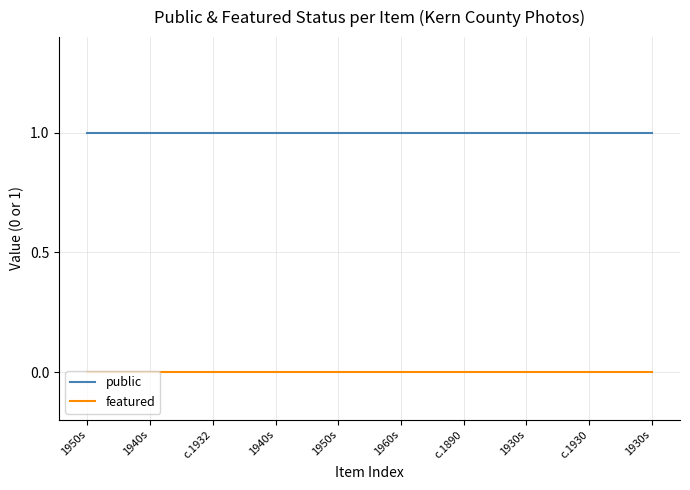

True or false: featured has more than 2 interior local peaks.

False